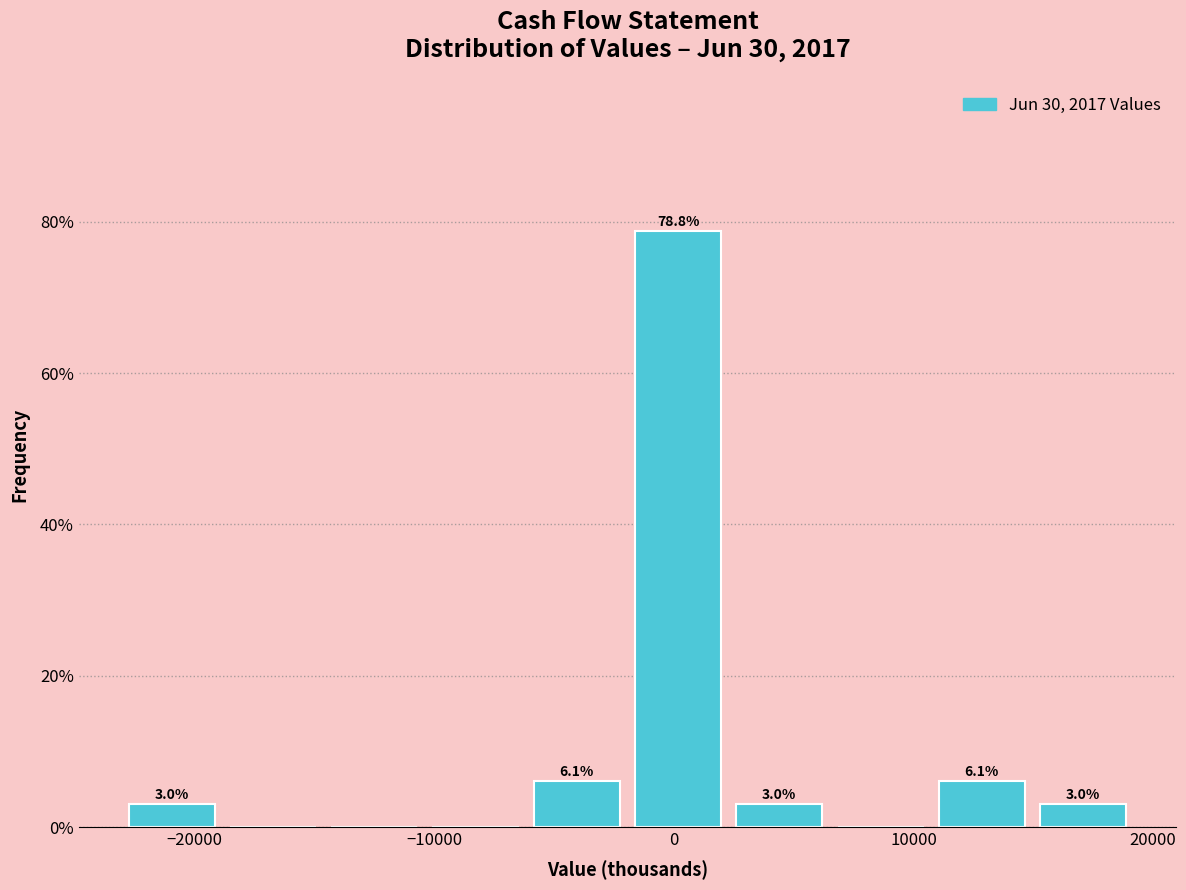

Over which range of the x-axis is the bar tallest?

-2000 to 2000